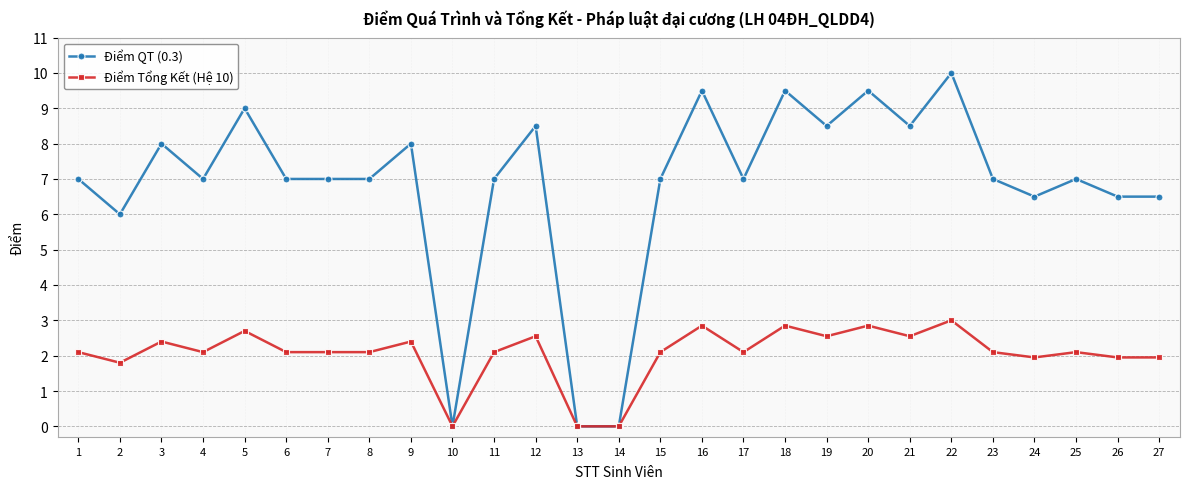

What is the average value of the Điểm QT (0.3) series?

6.8